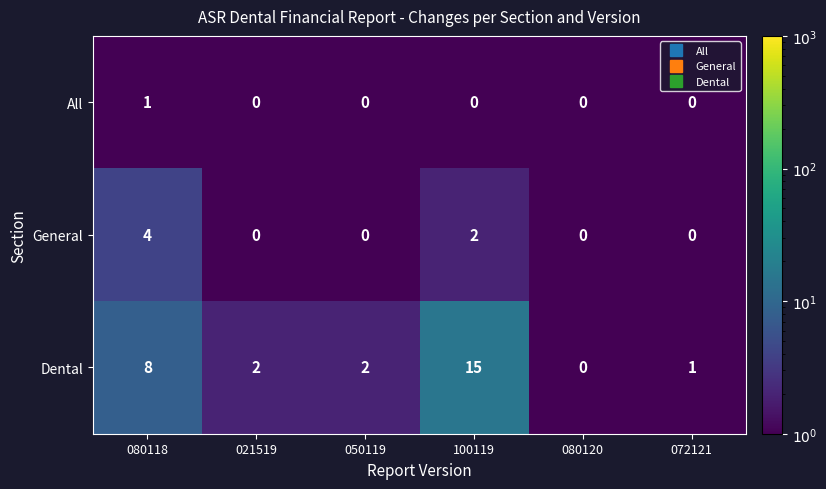

What is the sum of all General values?

6